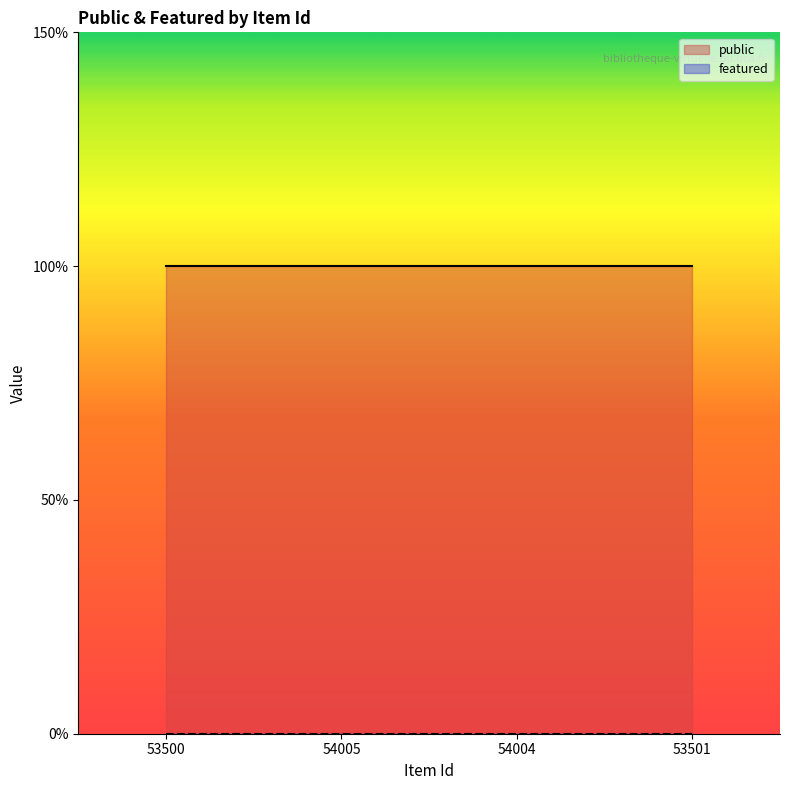

What is the label of the 3rd point from the left?

54004